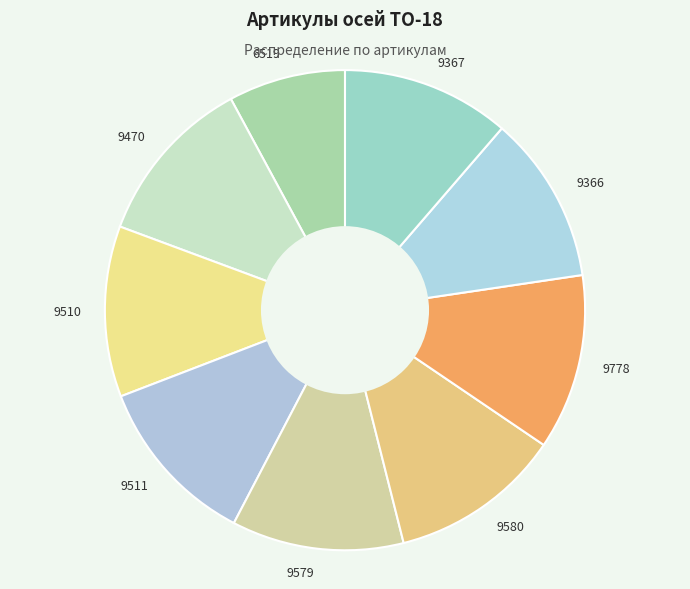

What is the smallest slice in the pie chart?

6519